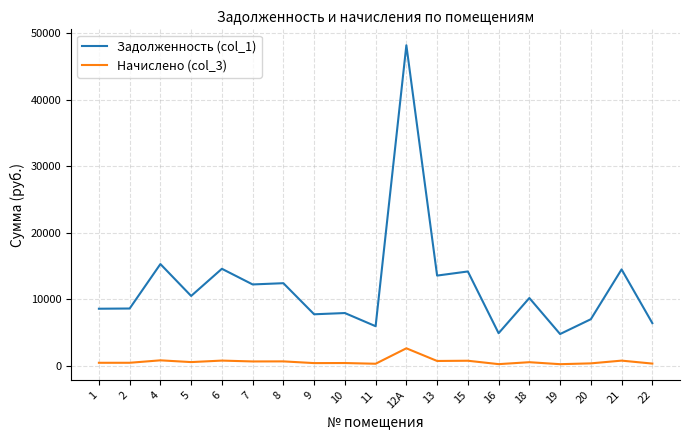

Is this an area chart (filled region under the line)?

No